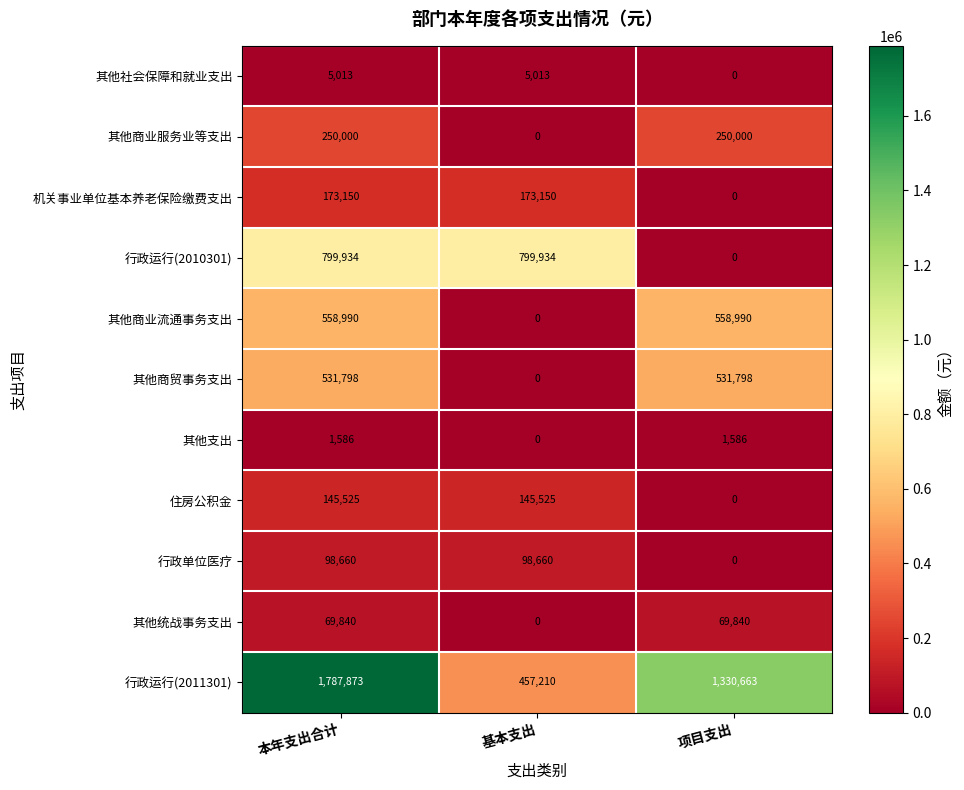

How many distinct data groups are displayed?

11